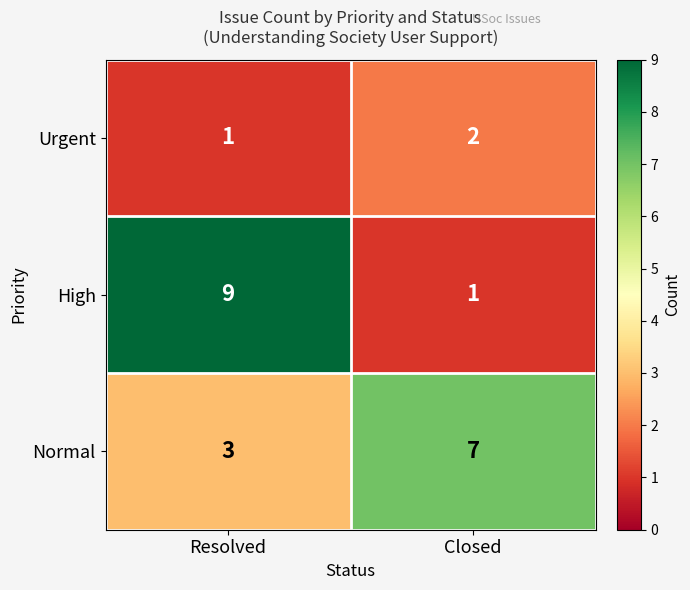

What value does the Normal series have at Resolved?

3